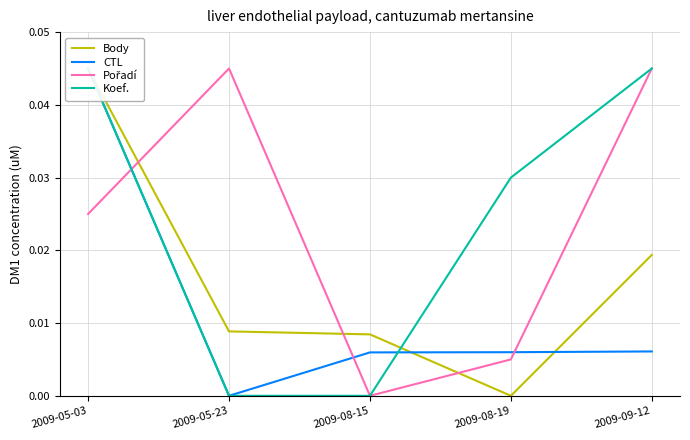

Which label corresponds to the largest value in the chart?

2009-05-03